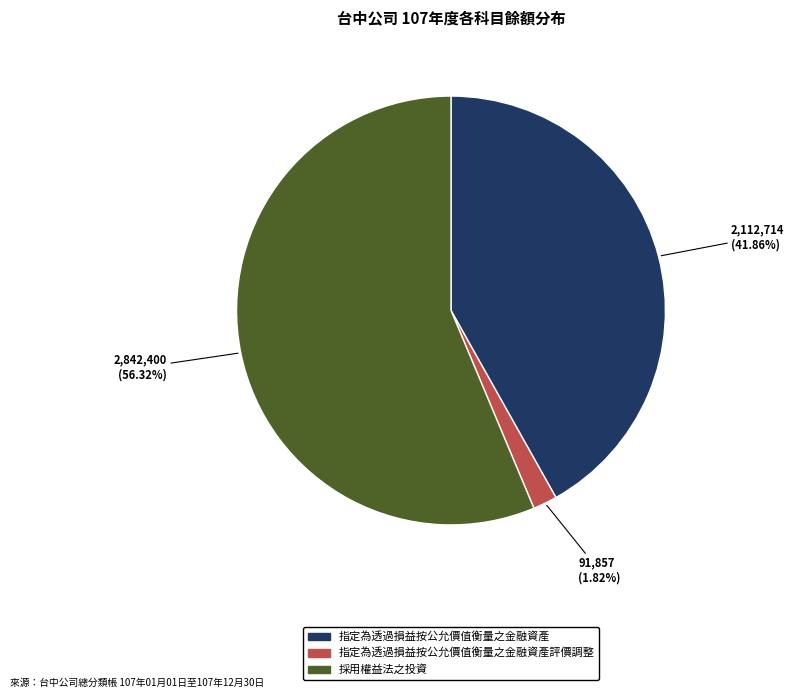

Does any single category account for the majority?

Yes